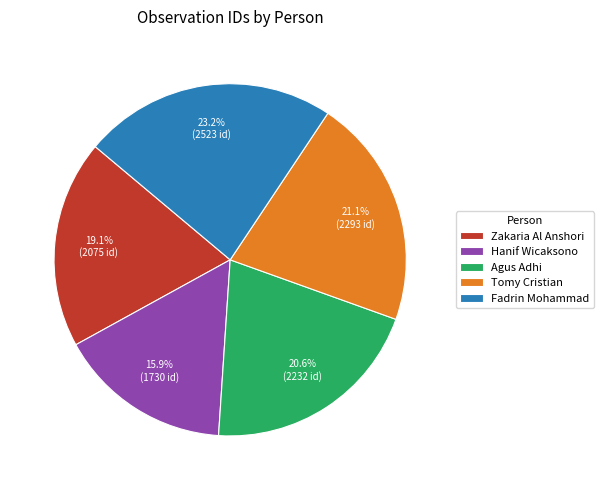

How many segments does this pie chart have?

5